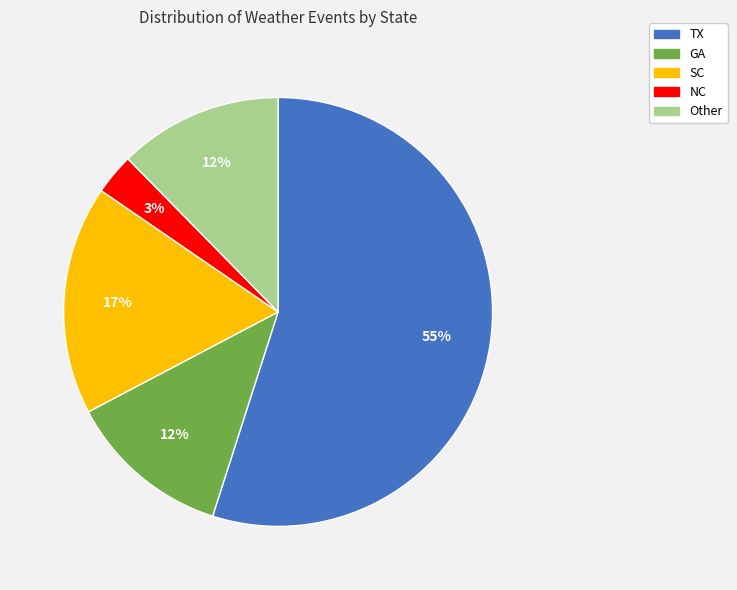

Which category accounts for the majority?

TX